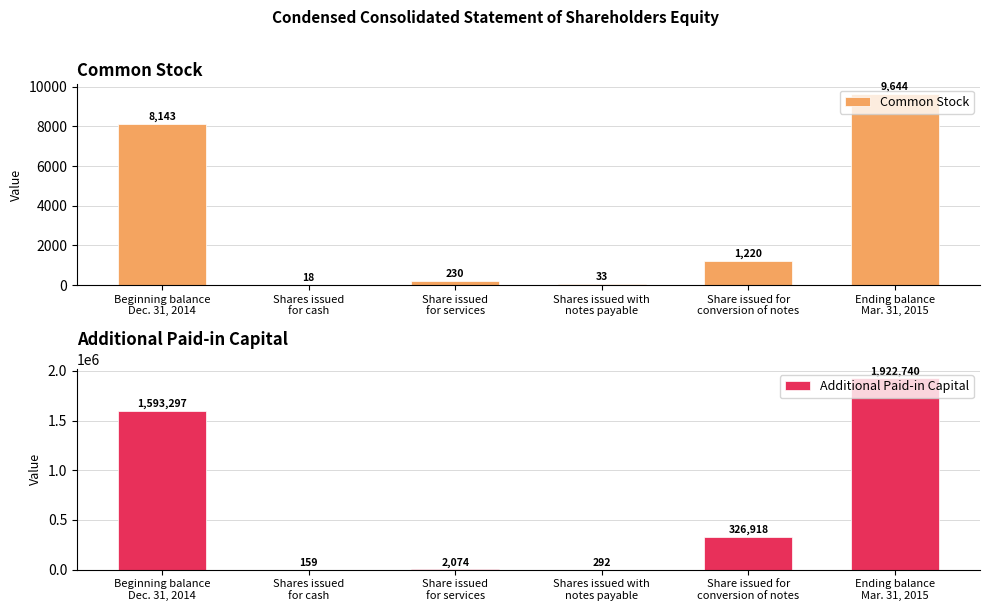

What position from the left is Shares issued with
notes payable?

4